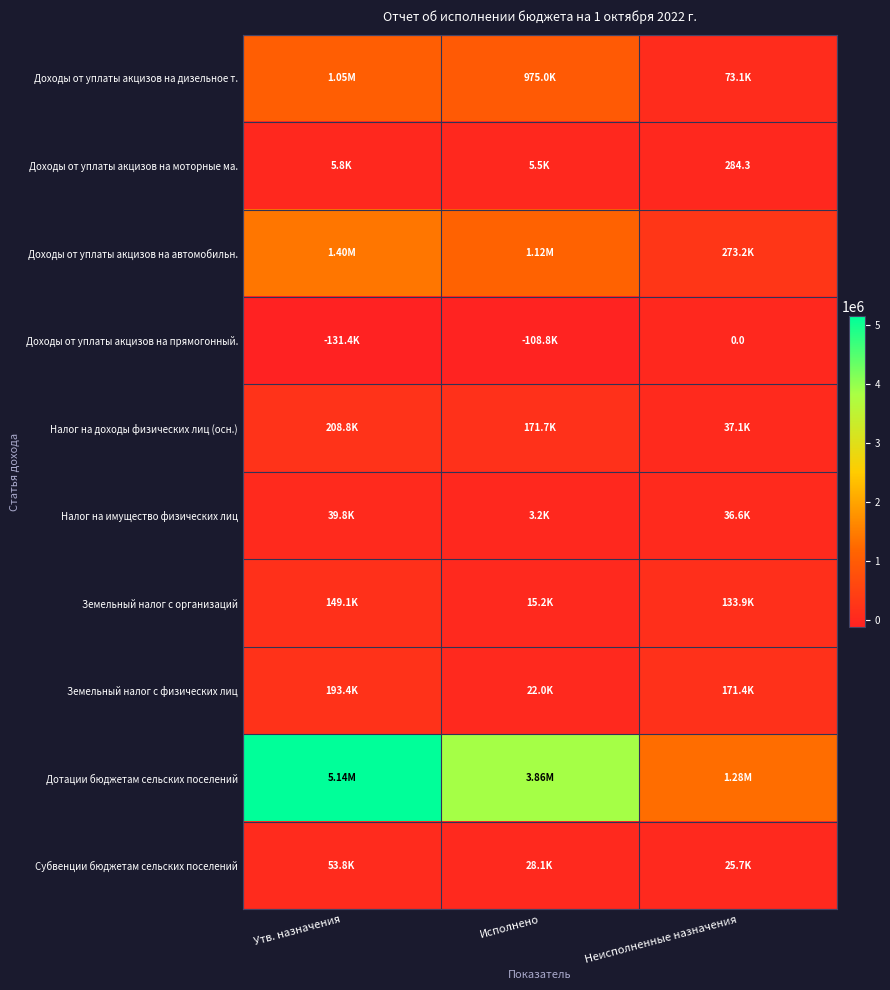

Is it true that Субвенции бюджетам сельских поселений equals 28063.4 at Исполнено?

True